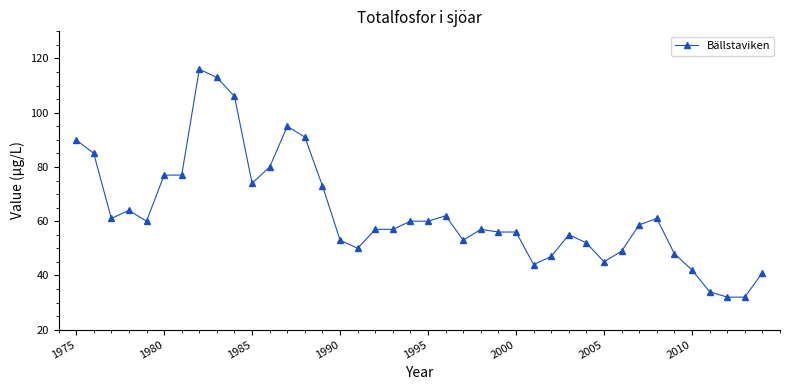

What is the greatest value displayed?

116.0